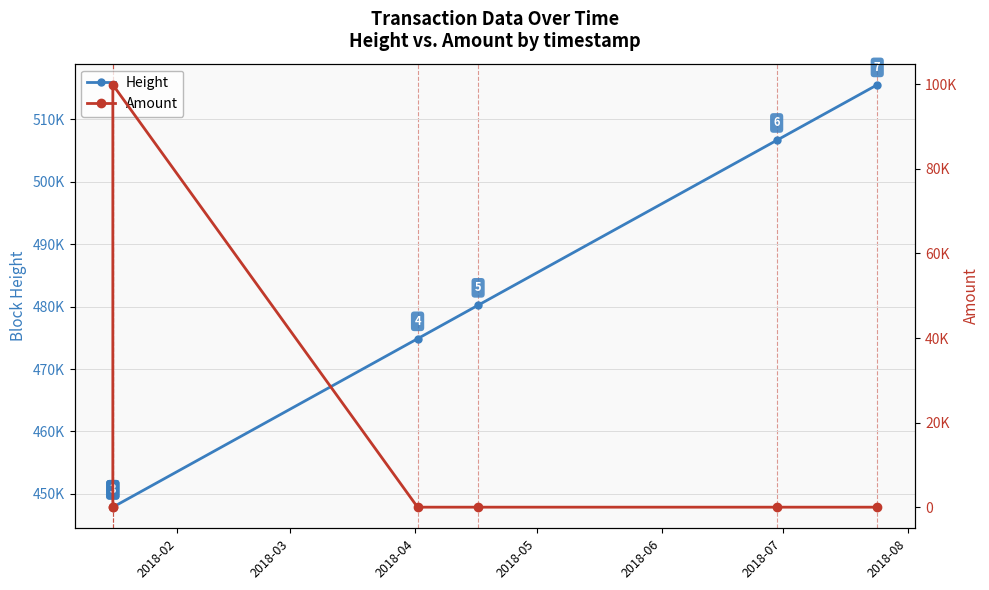

What is the difference between the second highest and minimum values in the Amount series?

100